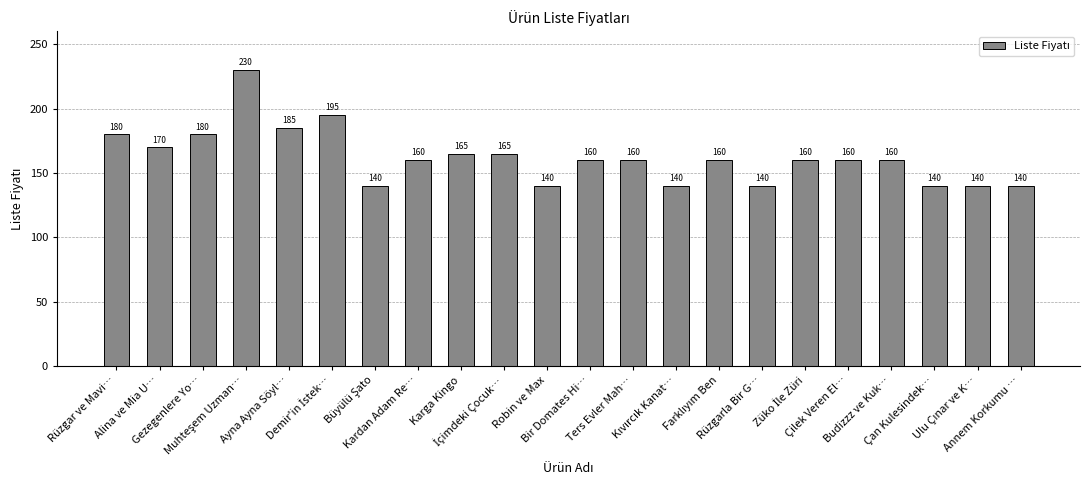

What is the average value?

162